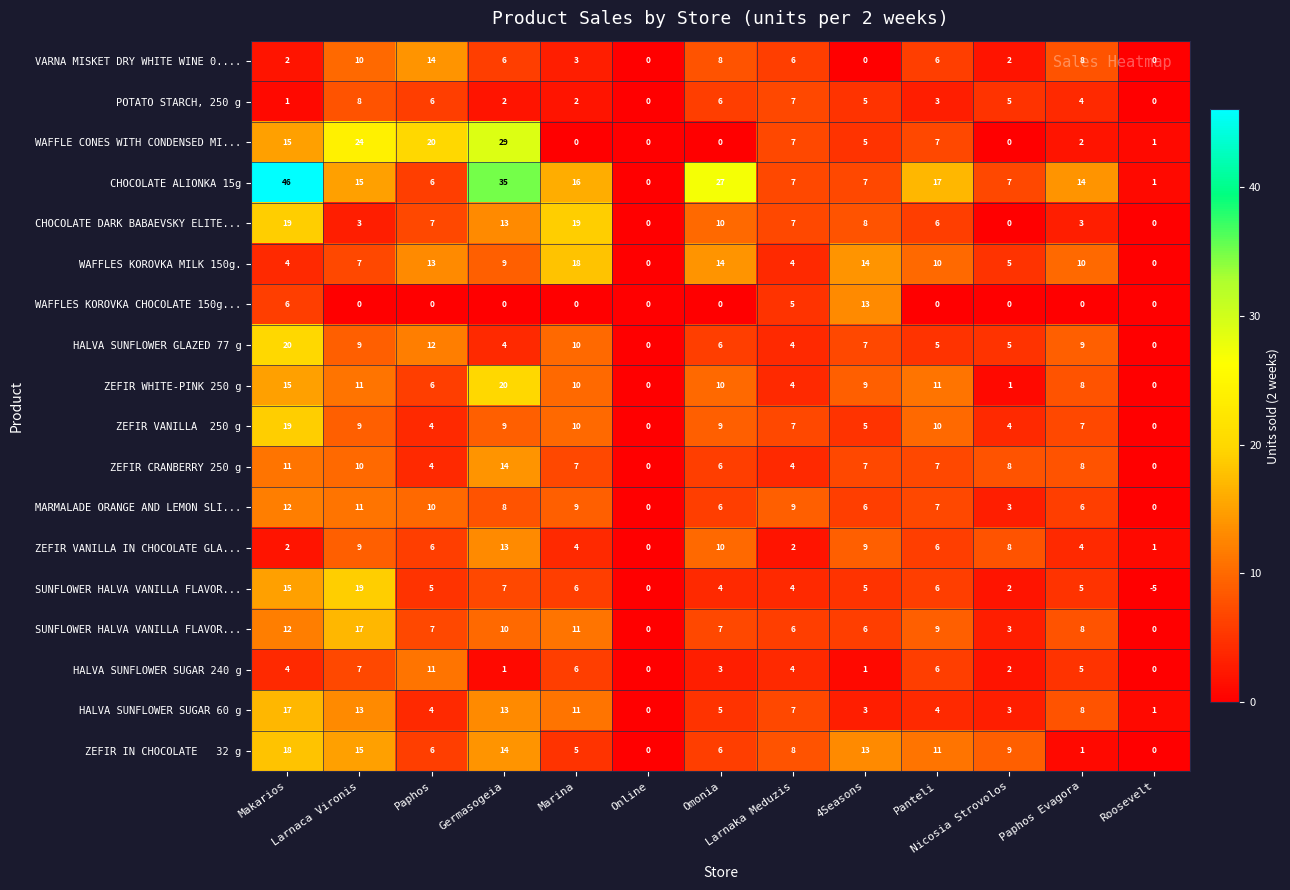

At which category is the sum across all series the highest?

Makarios